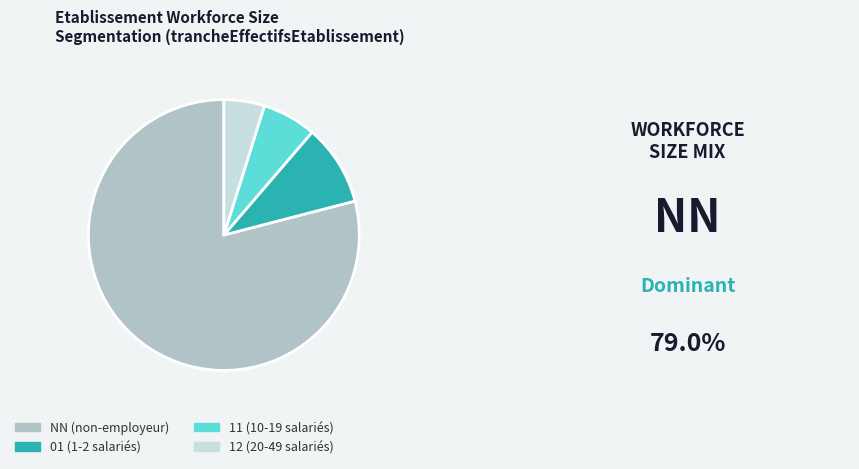

The 11 (10-19 salariés) slice represents 21% of the pie. True or false?

False